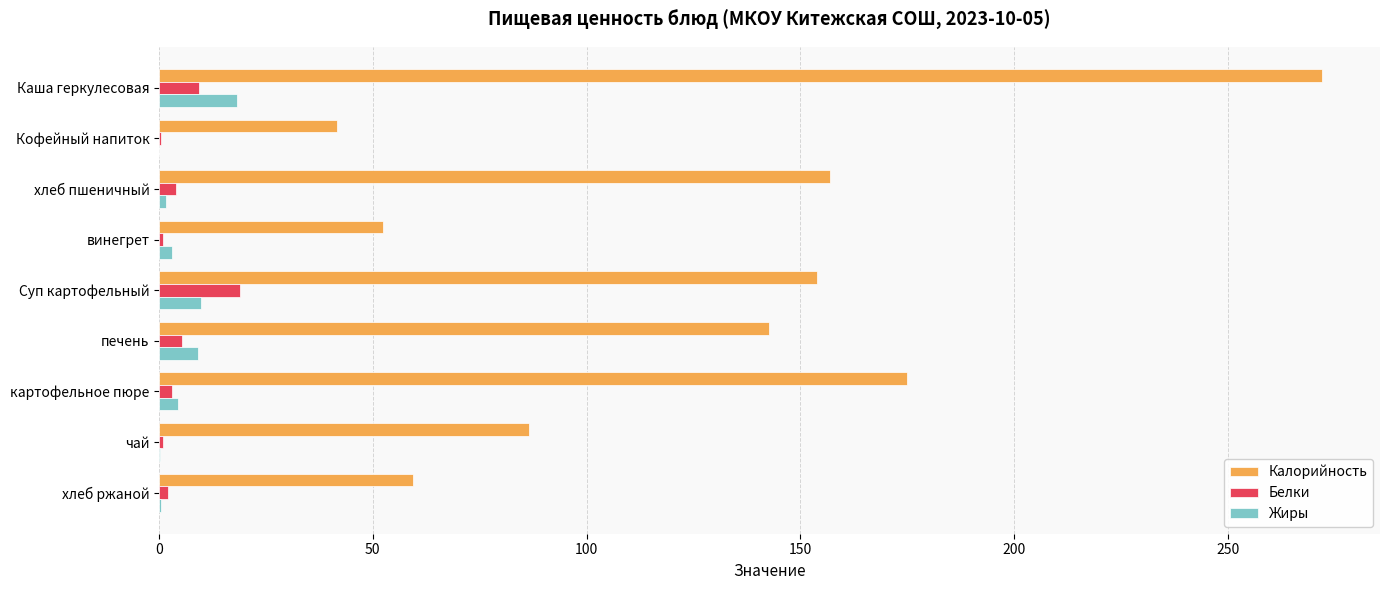

Which series changed the most between Каша геркулесовая and хлеб ржаной?

Калорийность